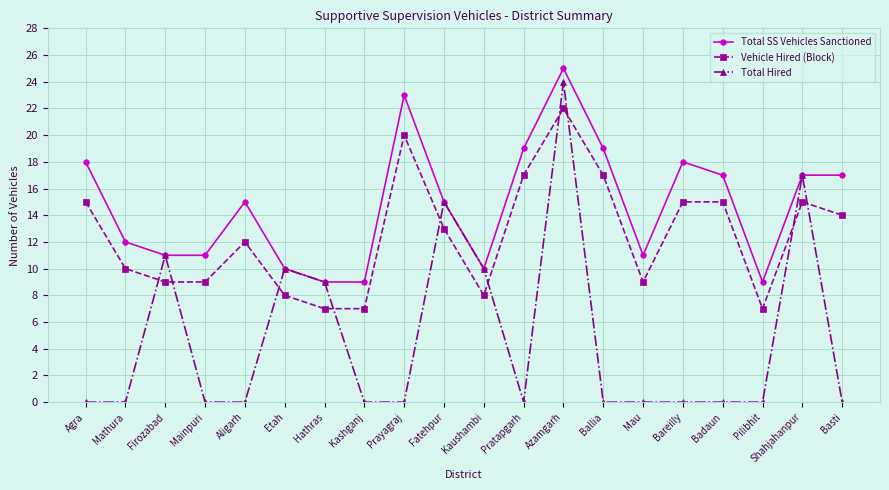

Which series has the largest range (max minus min)?

Total Hired